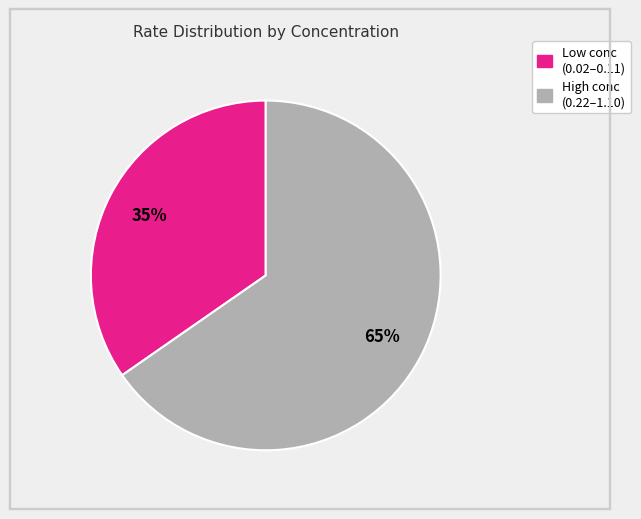

To the nearest percent, what is the average slice percentage?

50%